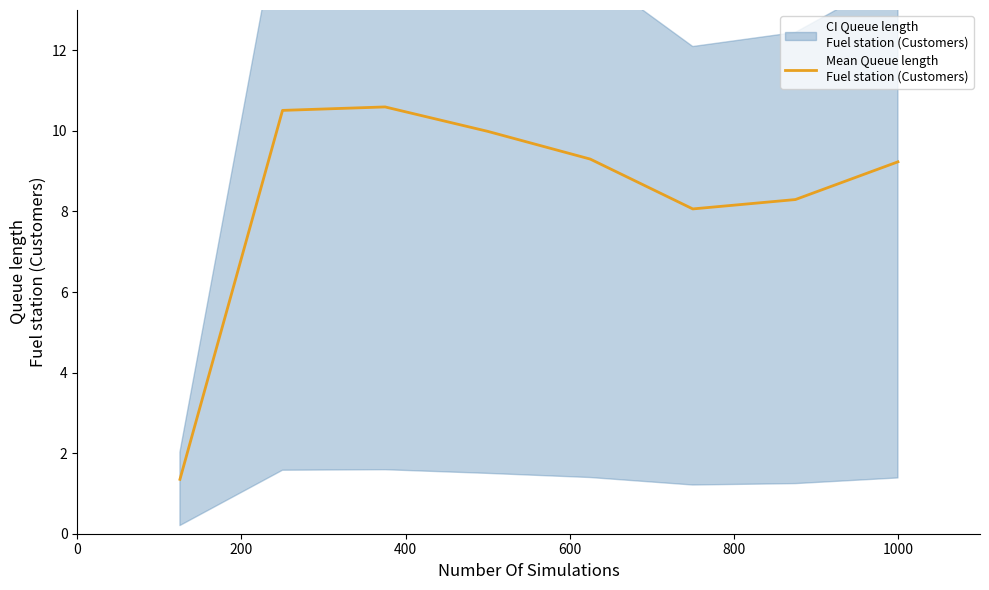

Count the number of values greater than 9.

5